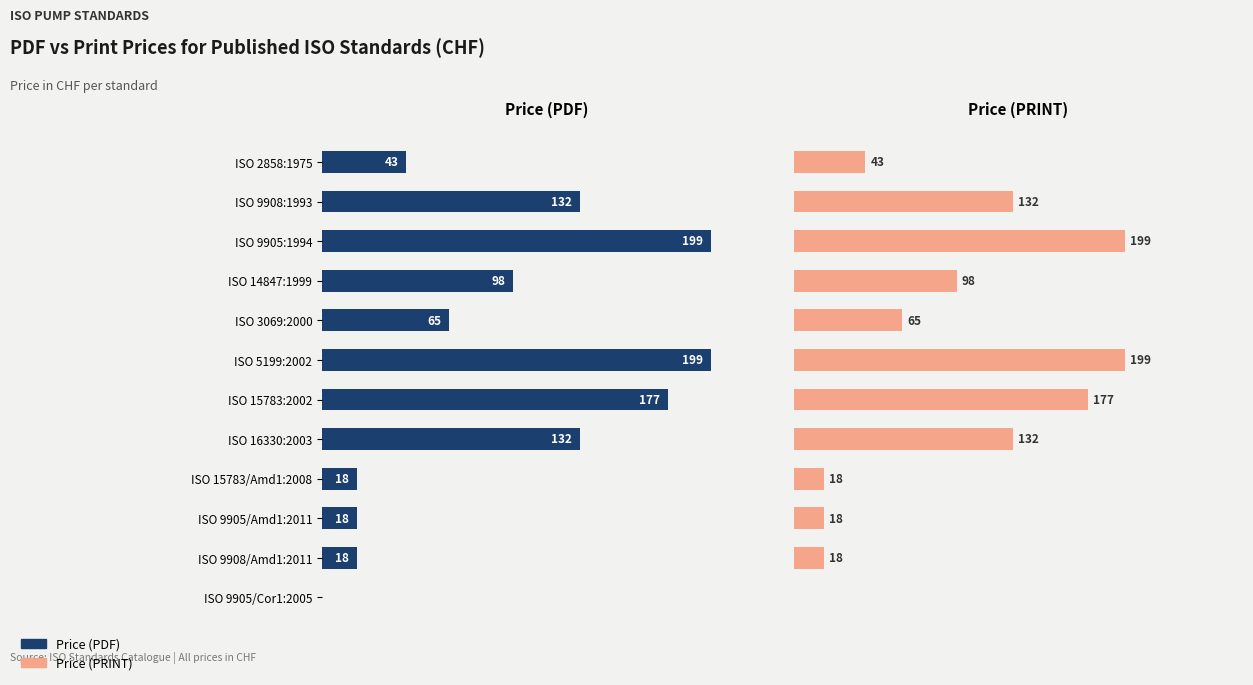

Reading left to right, transcribe all the data shown in this chart.

Price (PDF): 43	132	199	98	65	199	177	132	18	18	18	0
Price (PRINT): 43	132	199	98	65	199	177	132	18	18	18	0